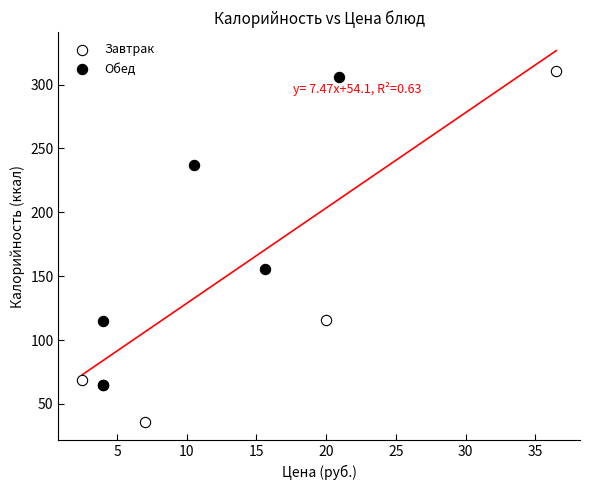

What are all the series names shown in the legend?

Завтрак, Обед